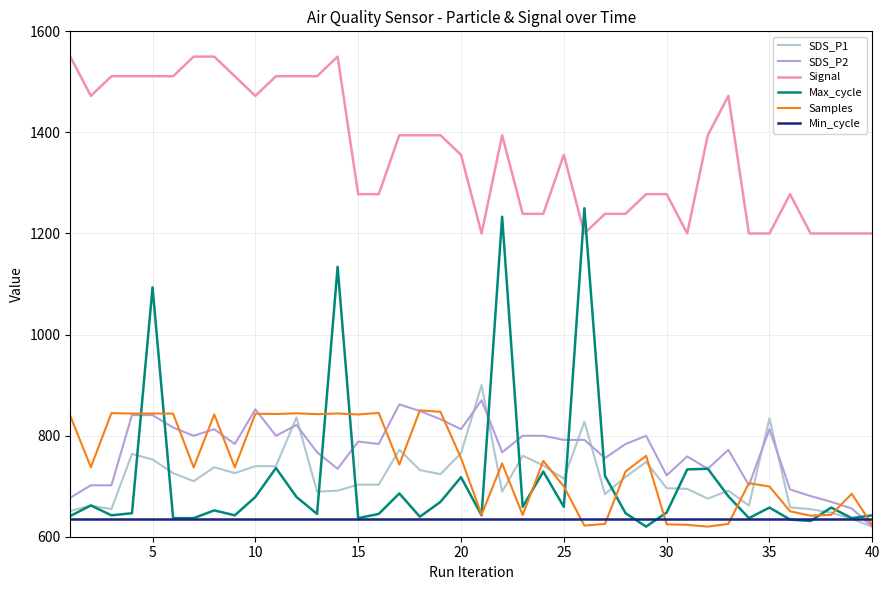

What is the minimum value shown in the chart?

620.0